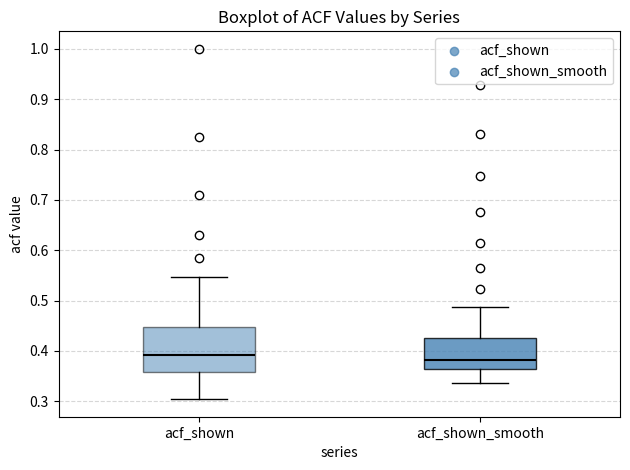

Reading left to right, transcribe this box plot: for each box, give where its median line is, the range the box spans, and where its two whiskers end, as read against the y-axis. The values are not printed on the chart, so give them approximately, as read against the axis.

acf_shown: median 0.39, box 0.36 to 0.45, whiskers 0.30 to 0.55
acf_shown_smooth: median 0.38, box 0.36 to 0.43, whiskers 0.34 to 0.49